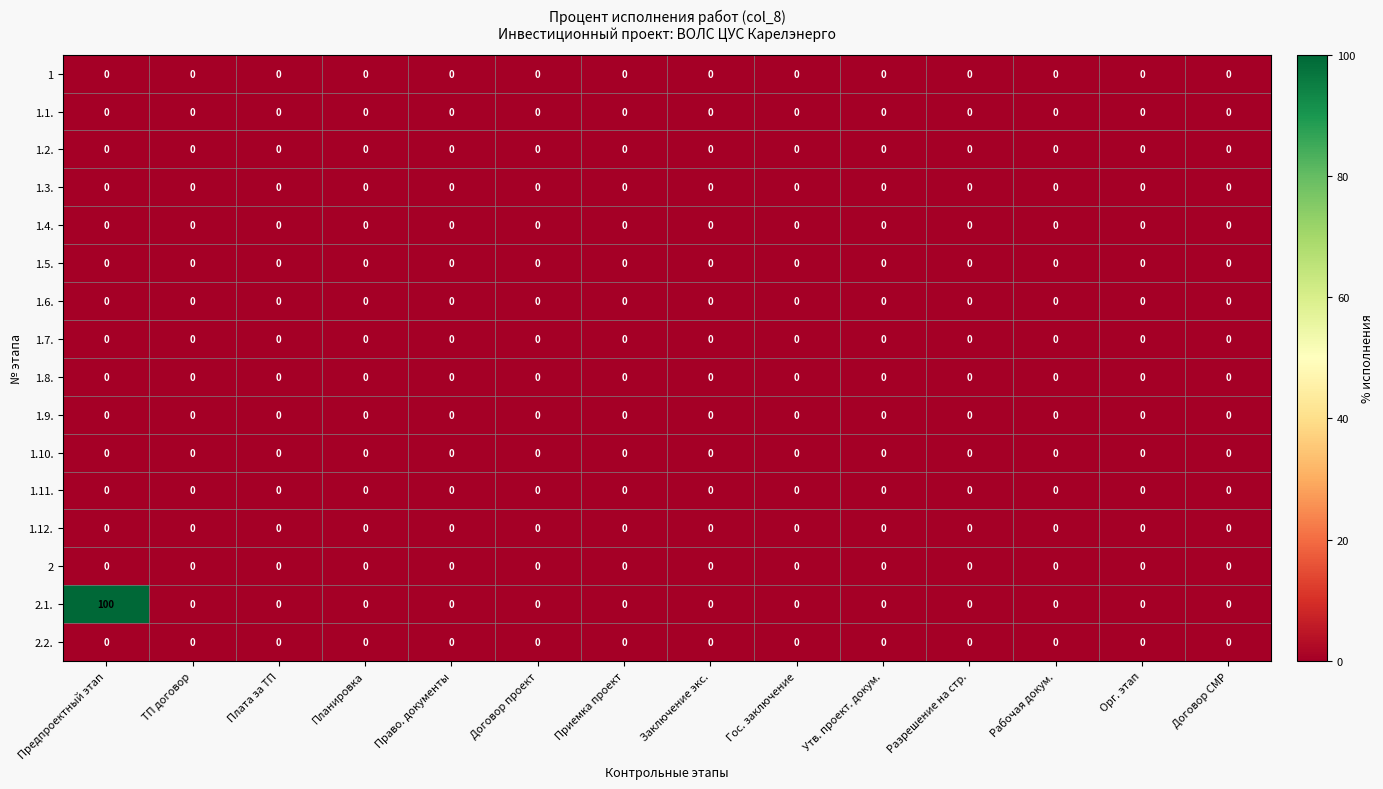

Count the number of categories in the chart.

14